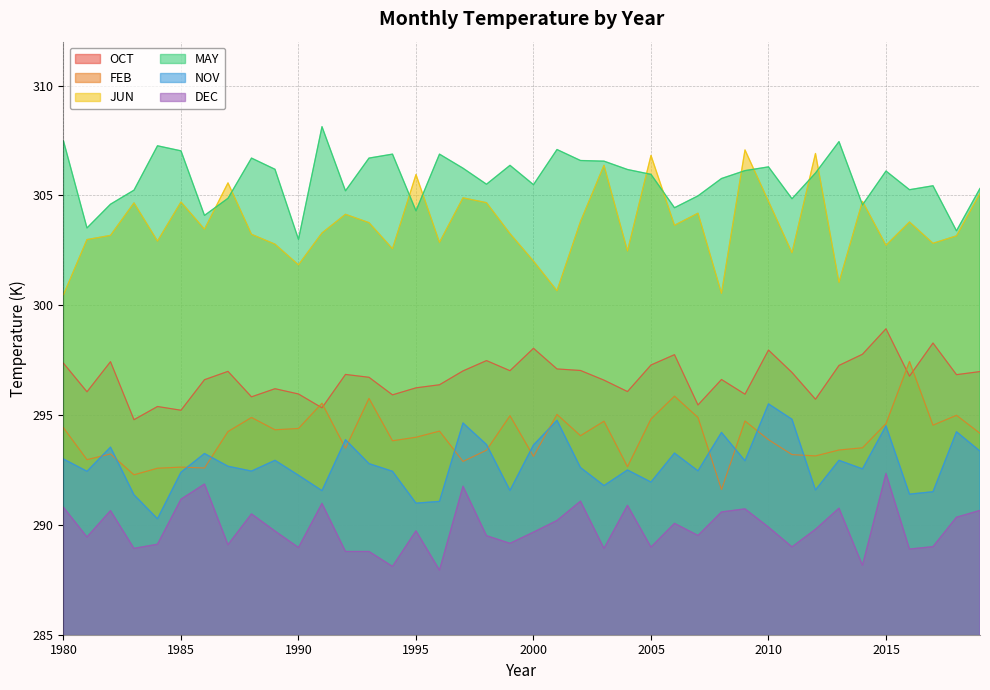

Between 1989 and 2001, which is larger?

2001